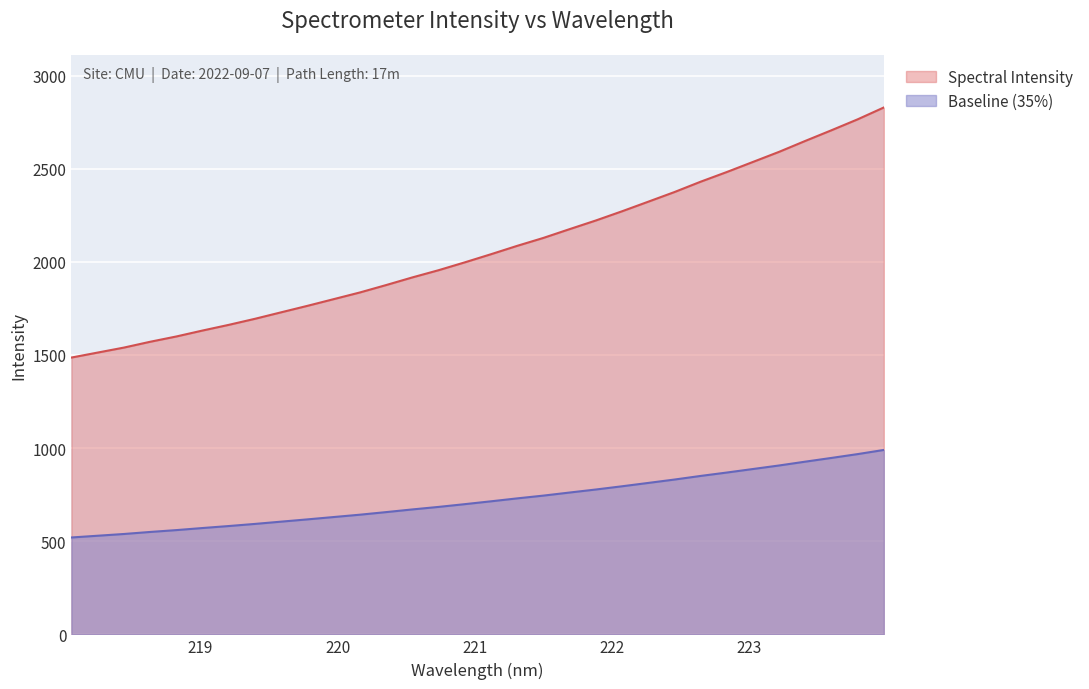

What is the difference between the maximum and minimum values?

469.9